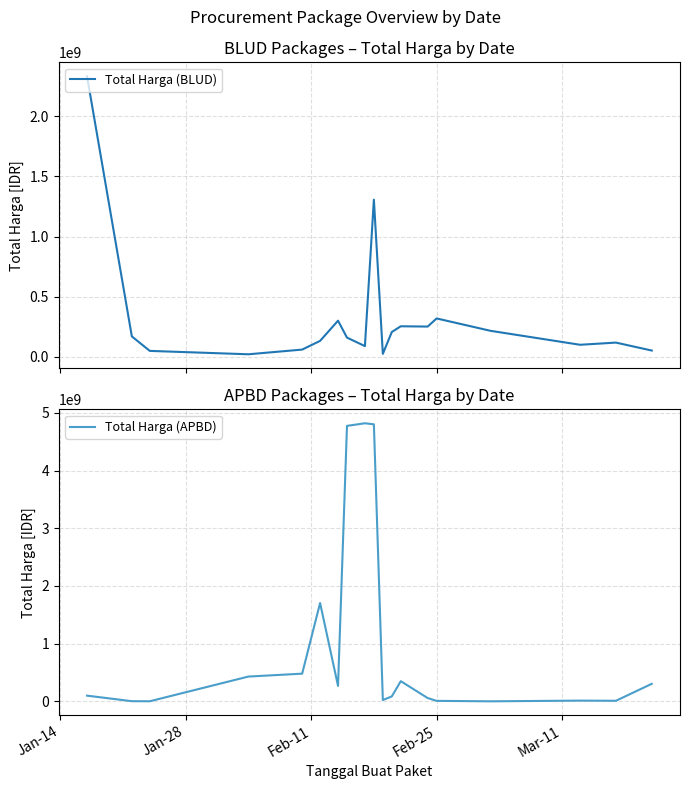

What is the greatest value displayed?

4818884119